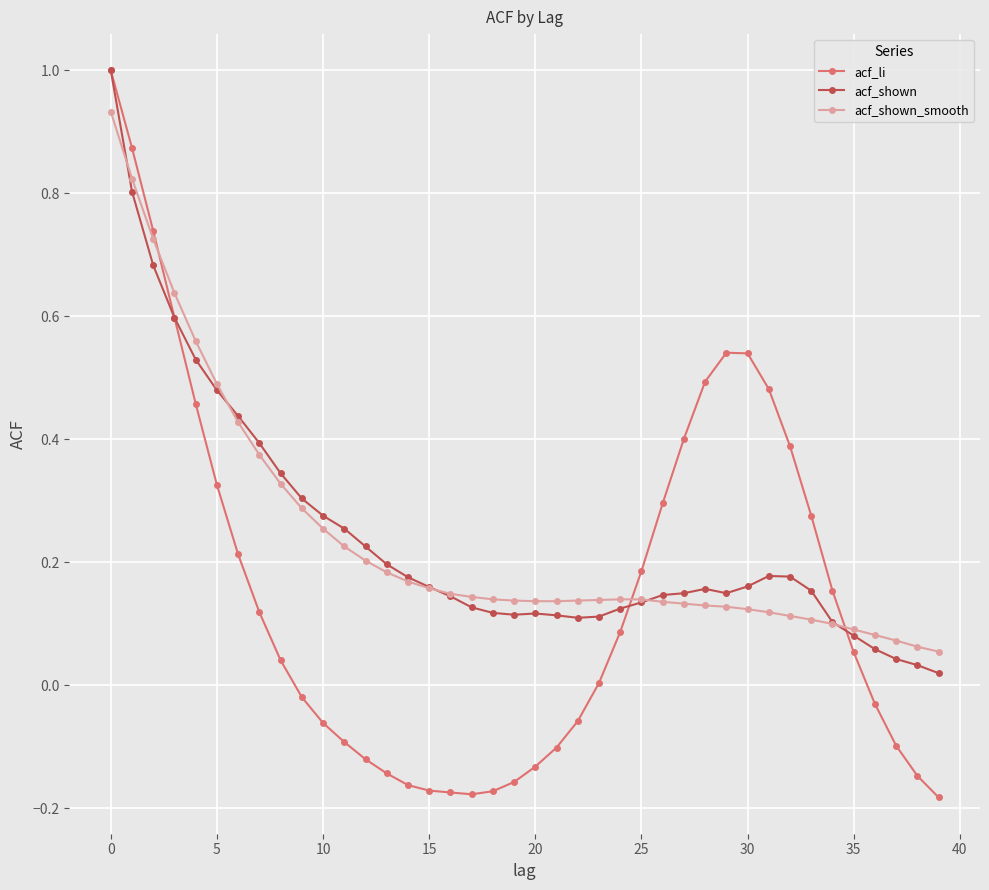

Which series has the widest spread of values?

acf_li